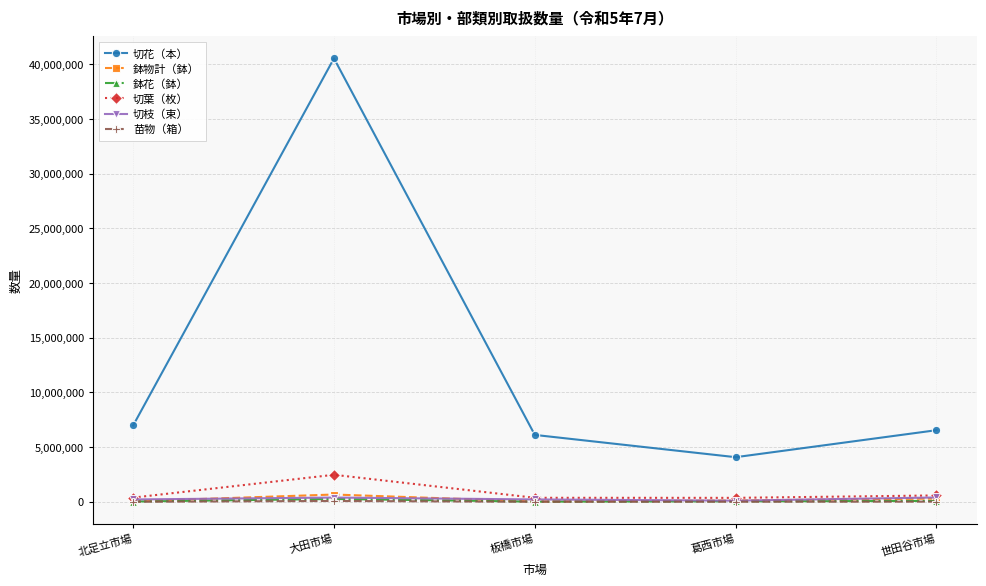

Which series has the largest range (max minus min)?

切花（本）